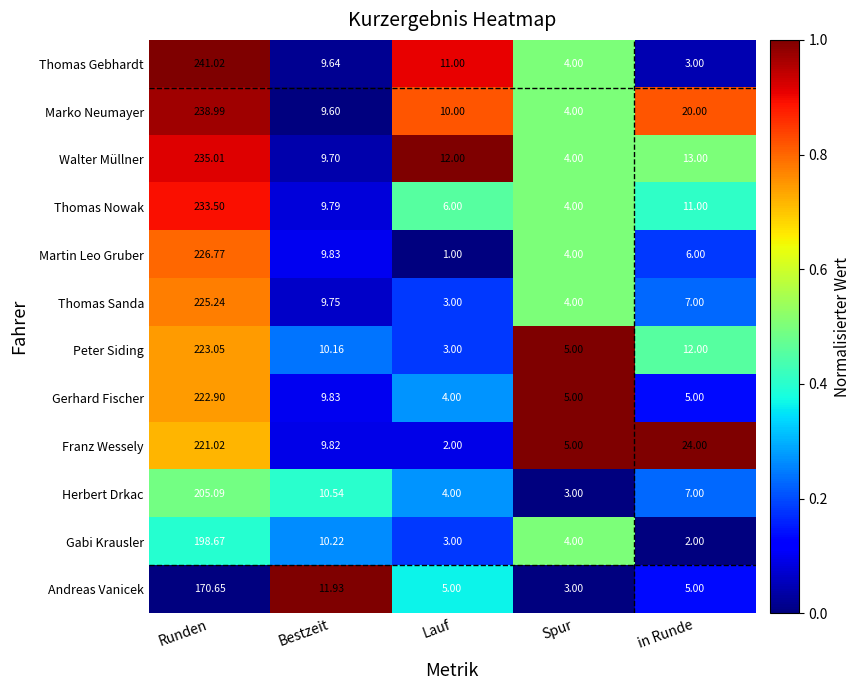

Rank the categories by Martin Leo Gruber value from lowest to highest.

Lauf, Spur, in Runde, Bestzeit, Runden